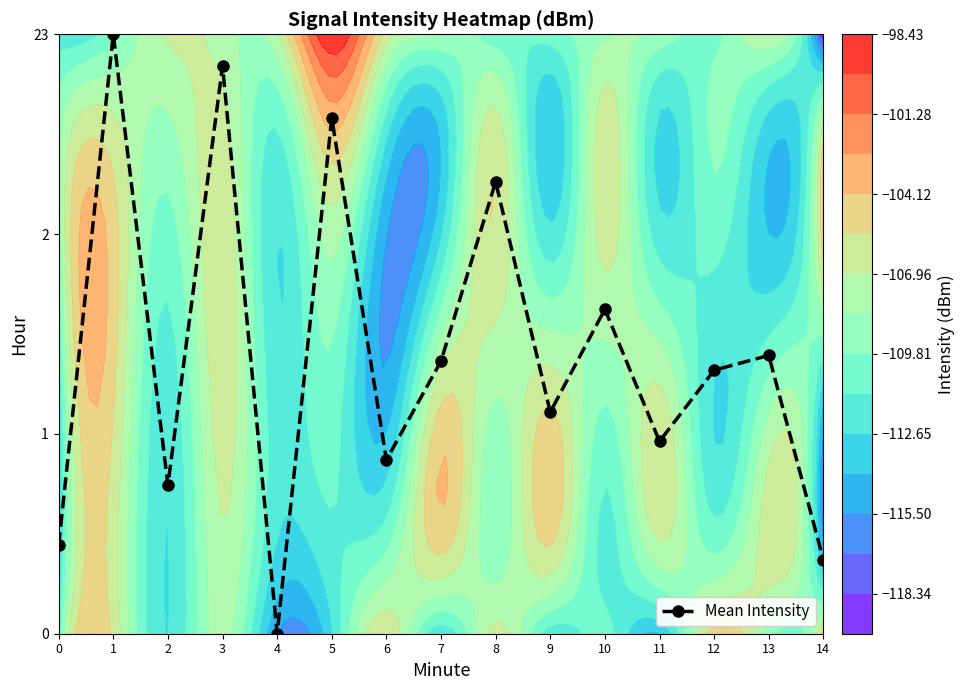

Reading right to left, transcribe all the data shown in this chart.

14=0.4	13=1.4	12=1.3	11=1.0	10=1.6	9=1.1	8=2.3	7=1.4	6=0.9	5=2.6	4=0.0	3=2.8	2=0.7	1=3.0	0=0.4